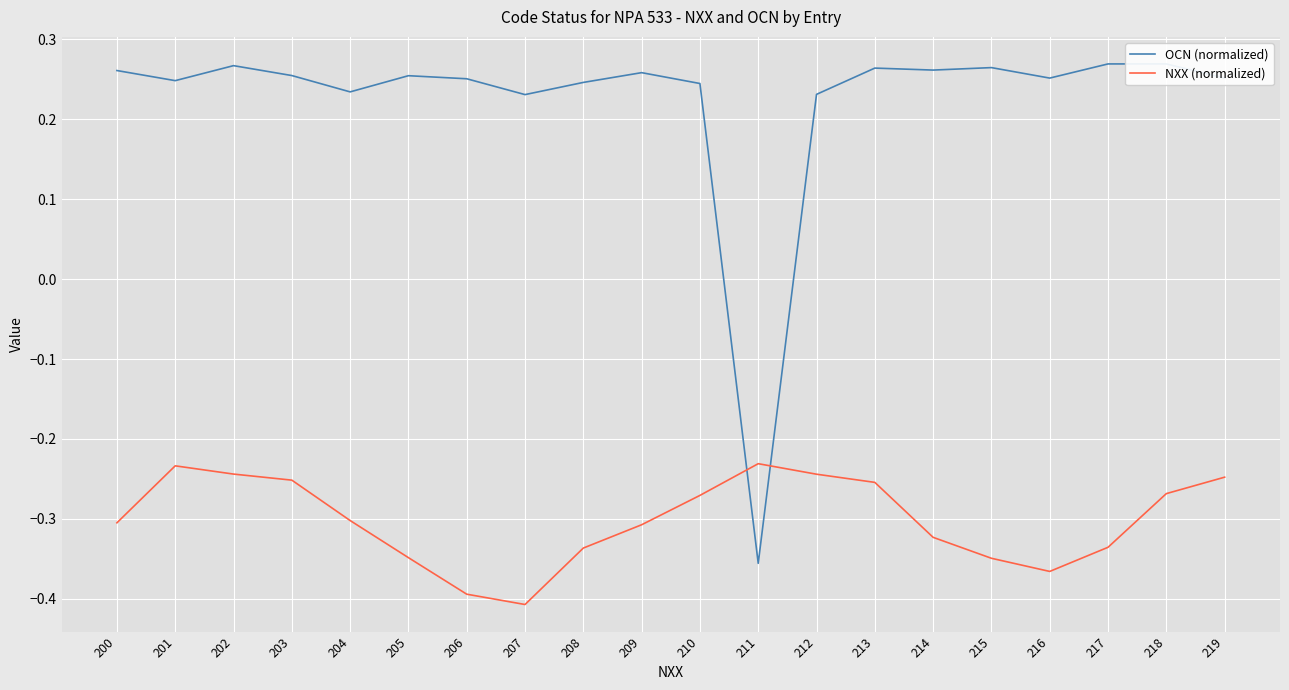

At which category is the sum across all series the highest?

202